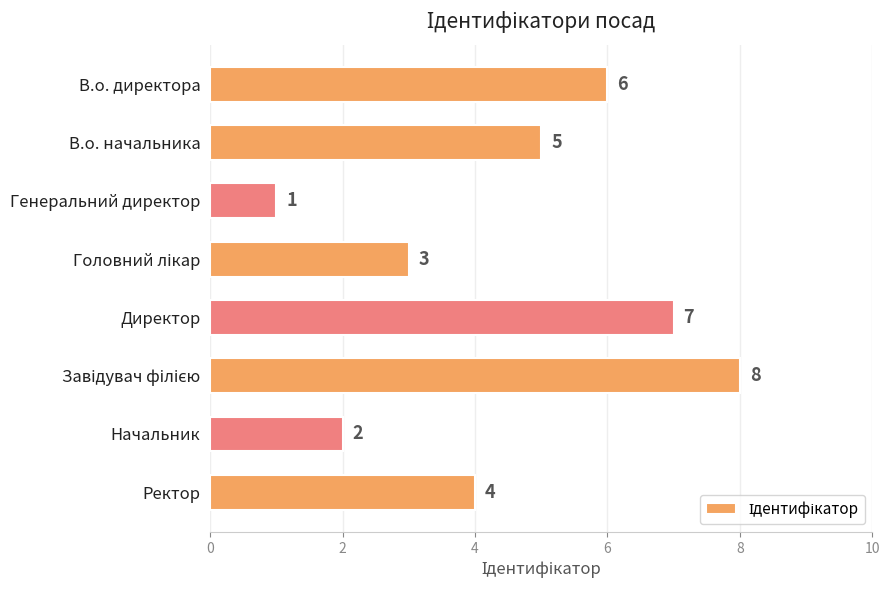

What is the label of the 5th bar from the top?

Директор